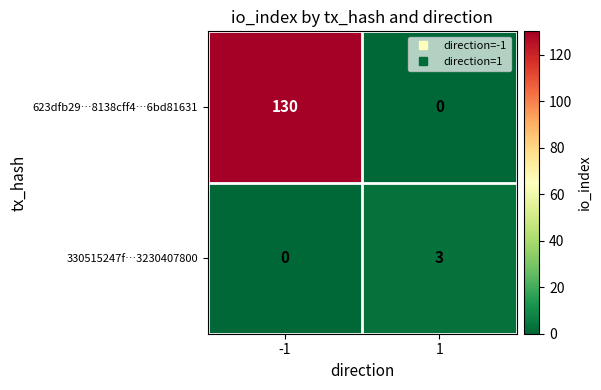

What is the difference between the 623dfb29…8138cff4…6bd81631 values at -1 and 1?

130